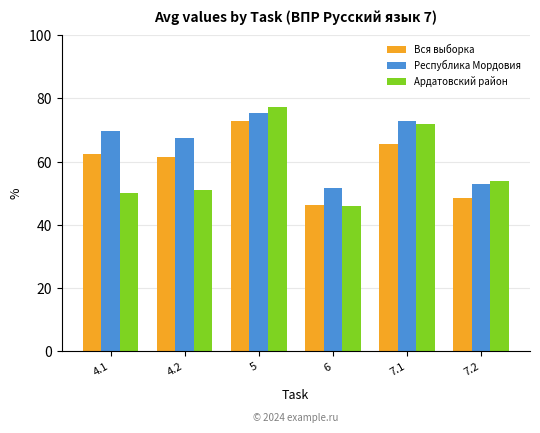

What is the difference between the highest and lowest values at 5?

4.4